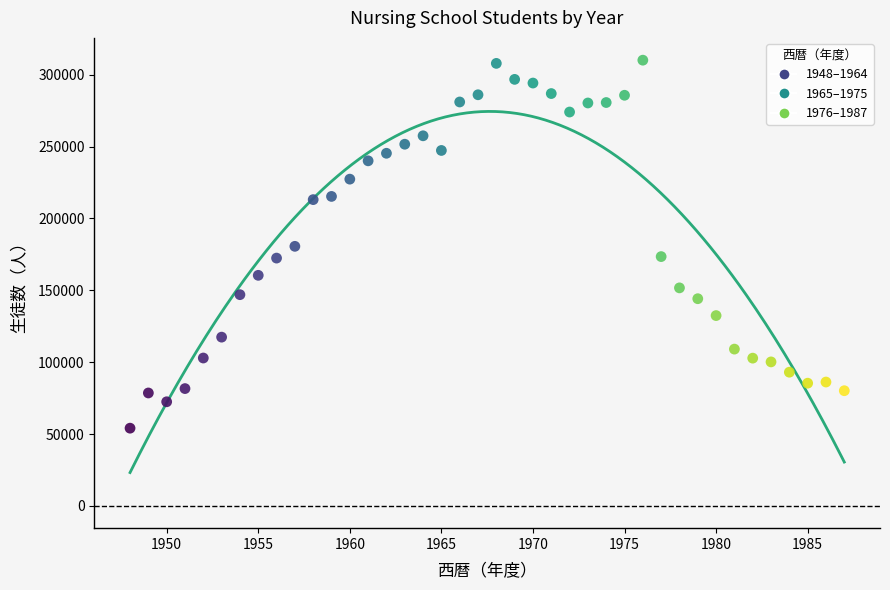

What is the range of Y values (max minus min)?

256063